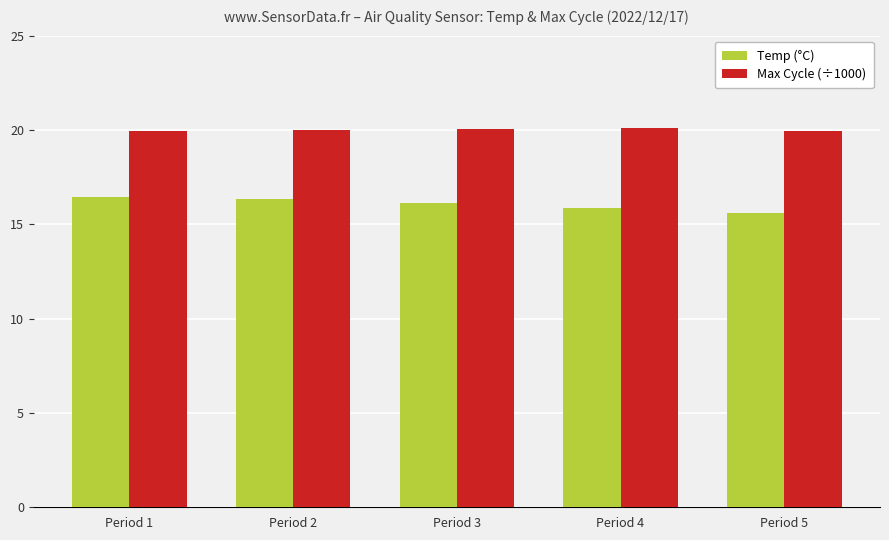

How many values in the Temp (°C) series exceed 16?

3